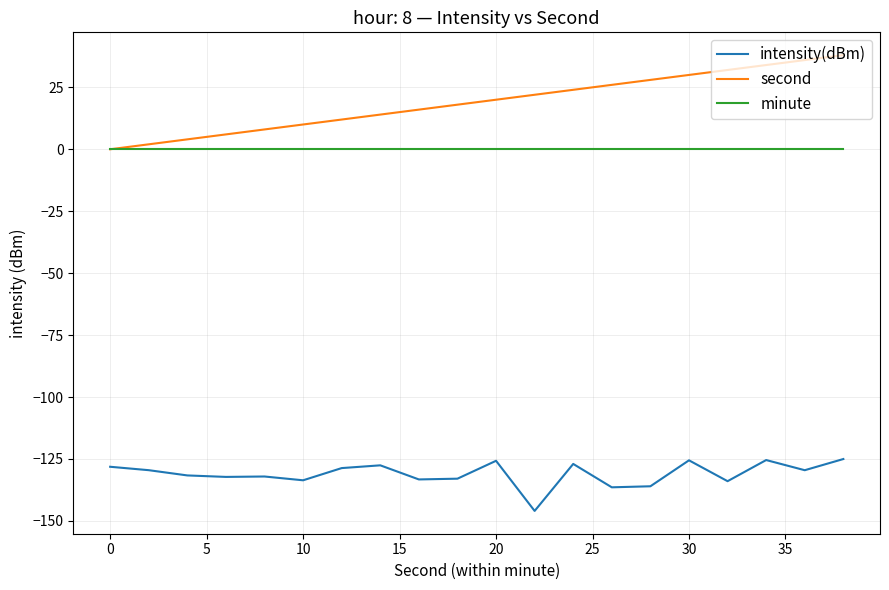

What is the maximum value for intensity(dBm)?

-125.0